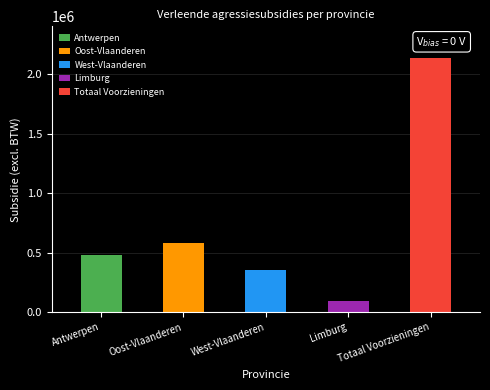

Reading left to right, what are all the values shown in this chart?

484938.5	580231.5	356732.5	91068.1	2135448.2